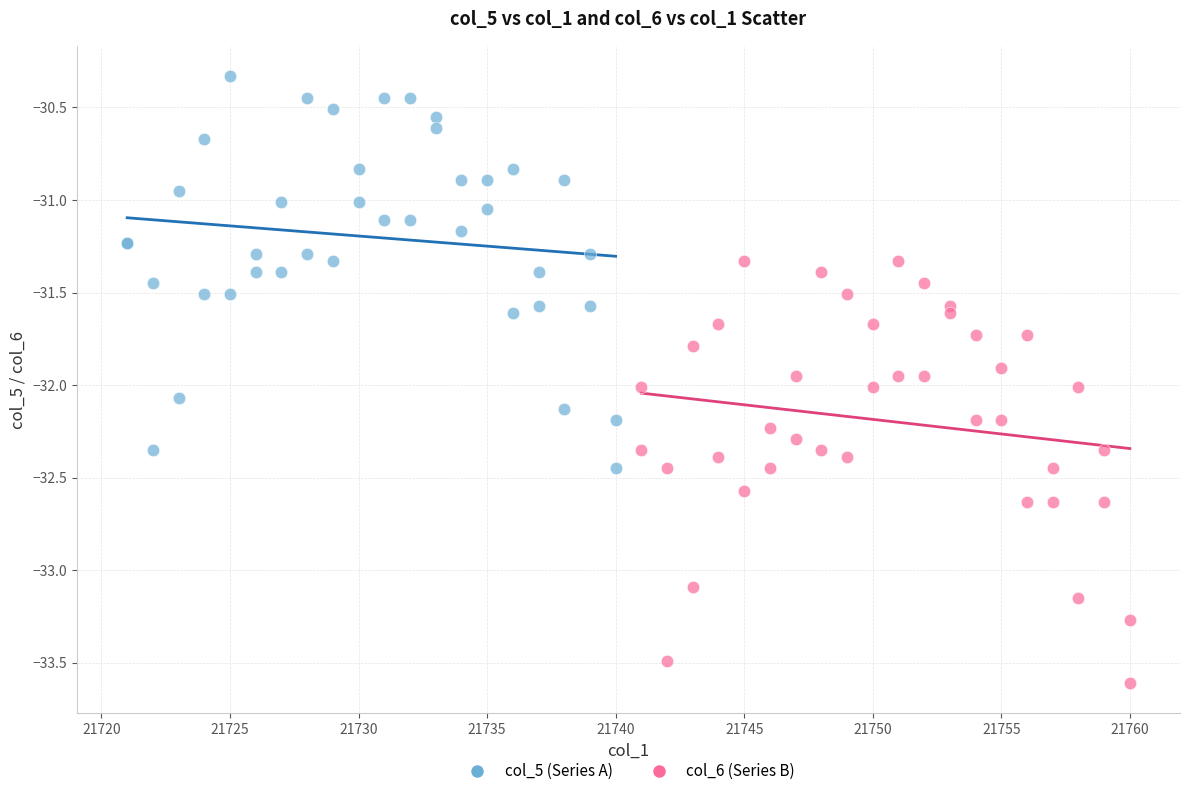

Which series reaches the maximum Y coordinate?

col_5 (Series A)